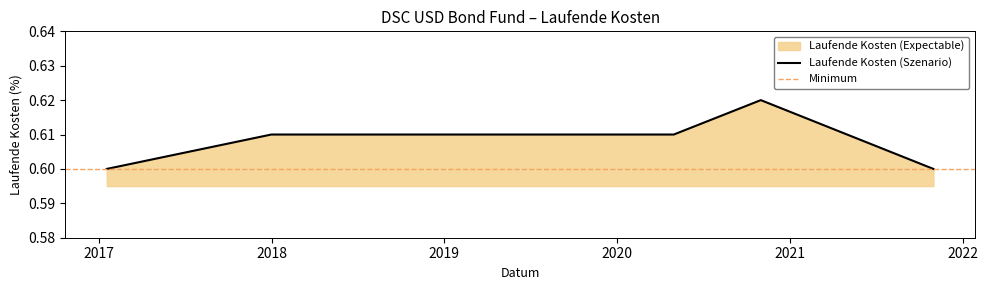

The chart shows a value of 0.8 at 2020-10-31. True or false?

False